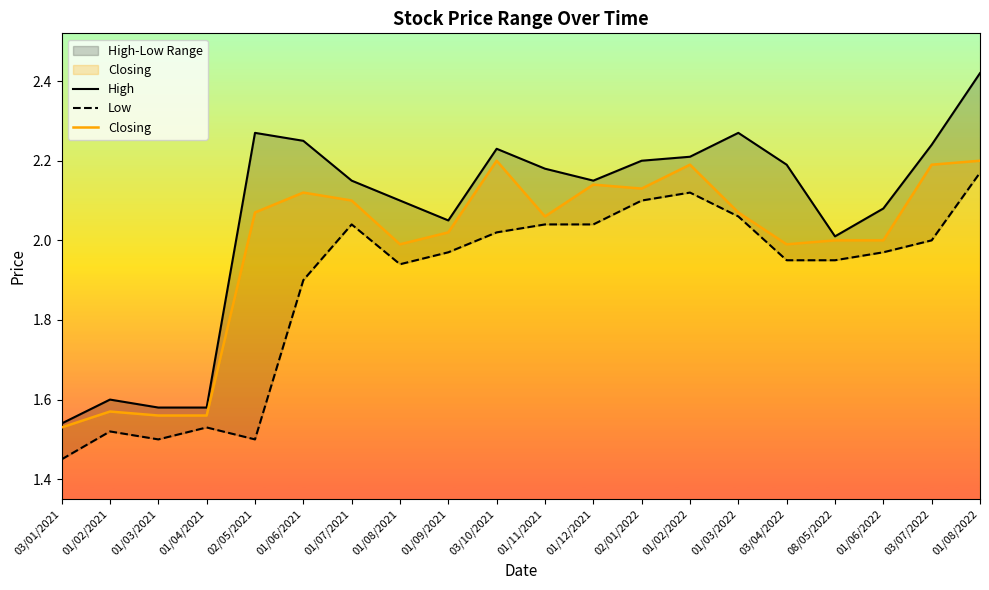

At which category does the chart reach its minimum across all series?

03/01/2021